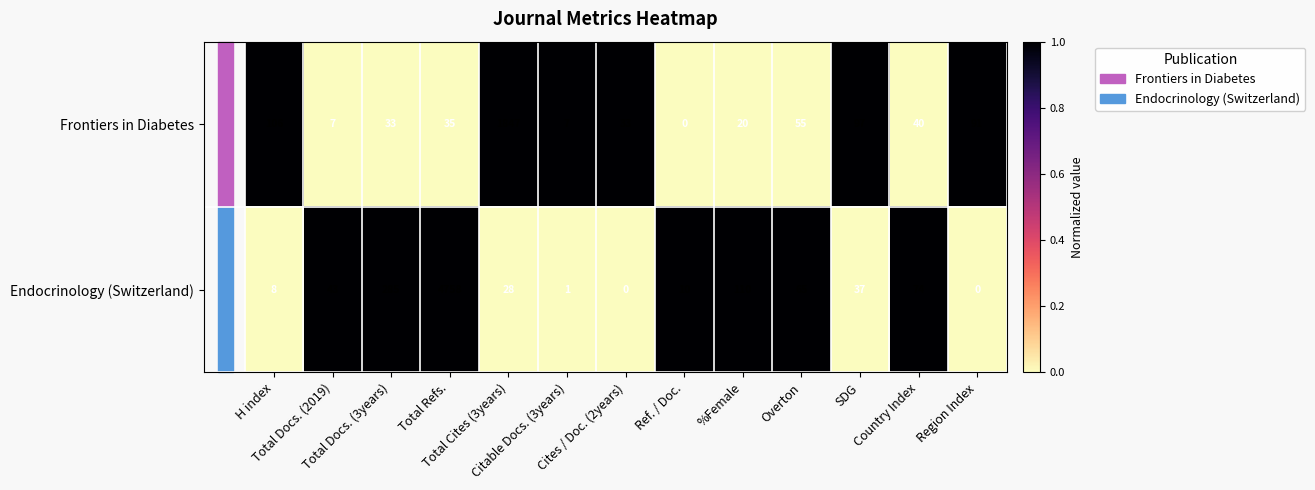

At SDG, list the series in order from largest to smallest.

Frontiers in Diabetes, Endocrinology (Switzerland)